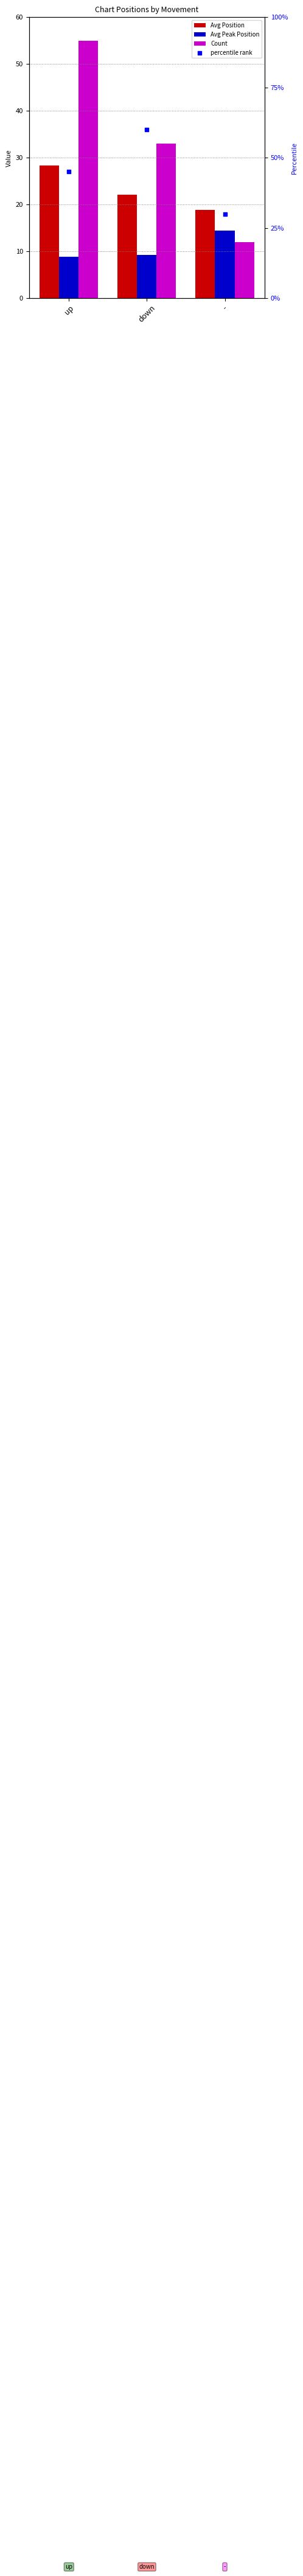

What are all the series names shown in the legend?

Avg Position, Avg Peak Position, Count, percentile rank